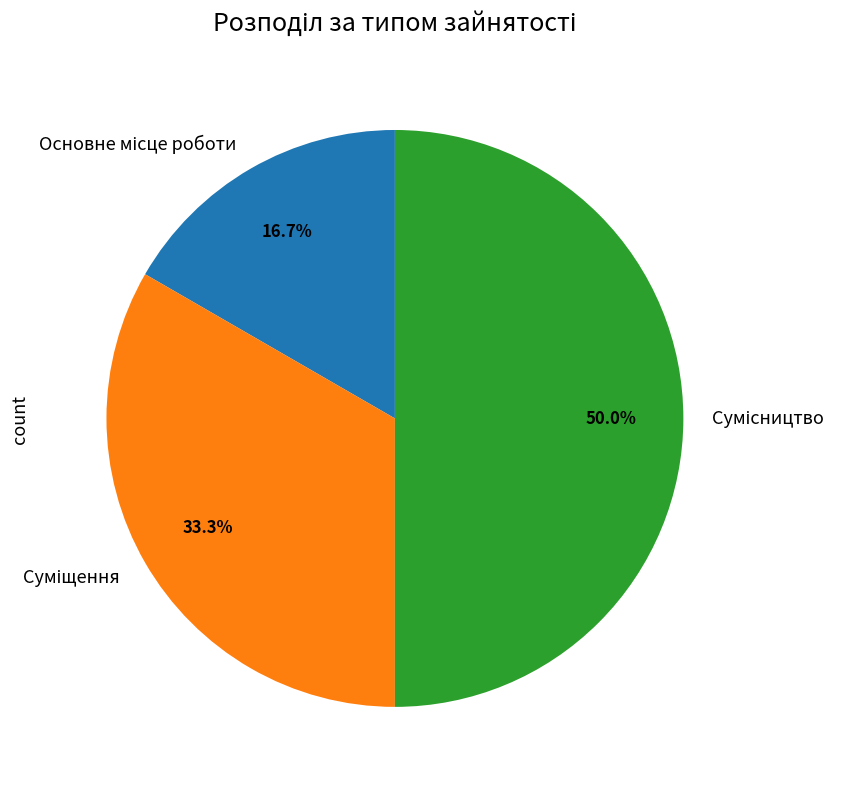

How many slices are in this pie chart?

3